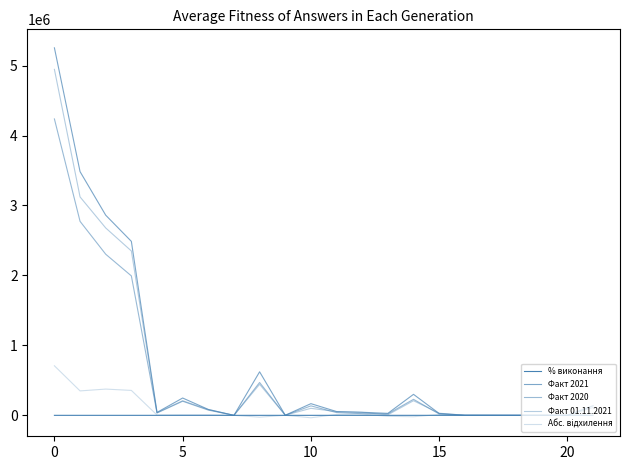

In % виконання, how many points are higher than both neighbors (excluding endpoints)?

7